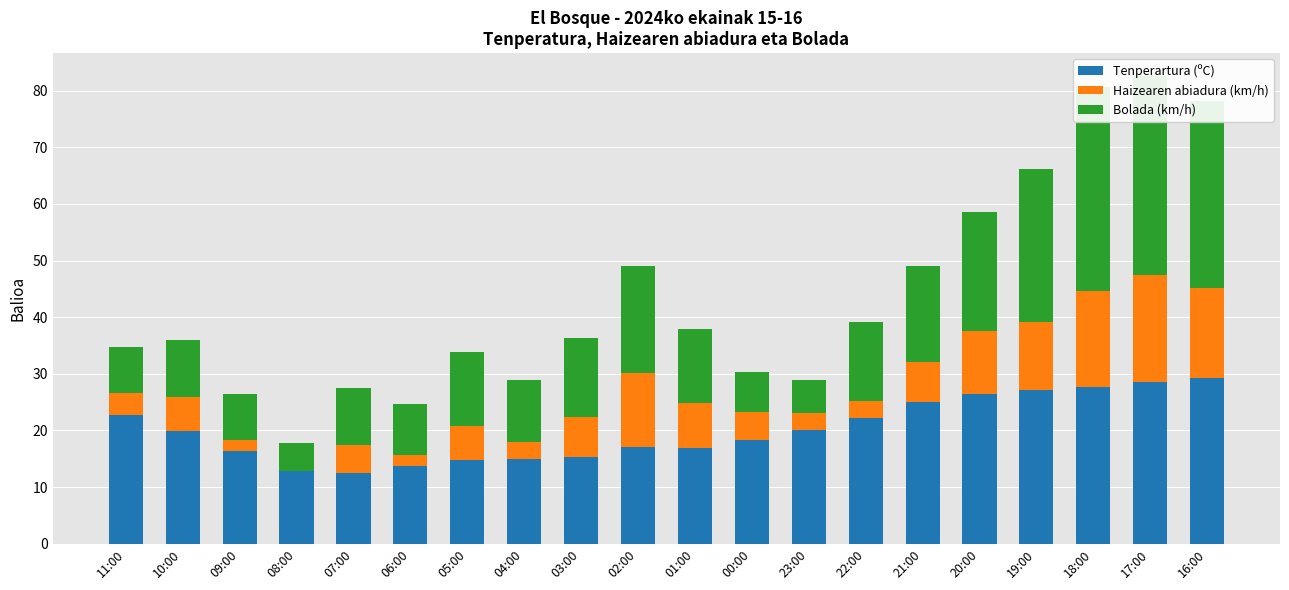

Between 07:00 and 16:00, which series saw the biggest shift?

Bolada (km/h)